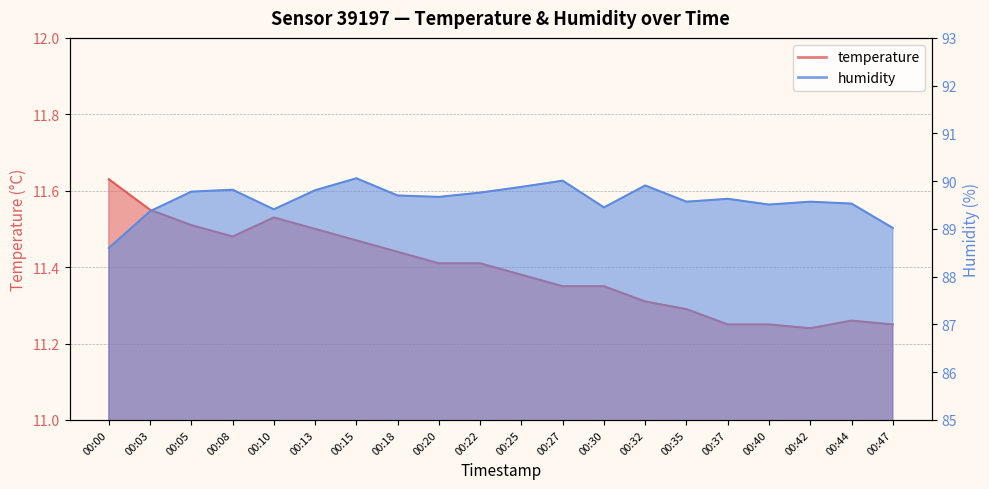

True or false: temperature has more than 1 interior local peaks.

True